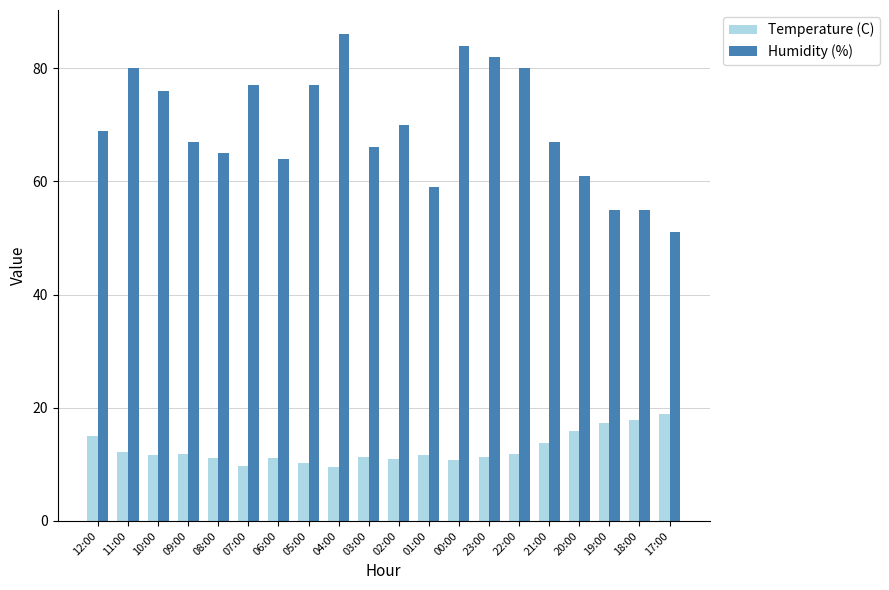

What are all the series names shown in the legend?

Temperature (C), Humidity (%)